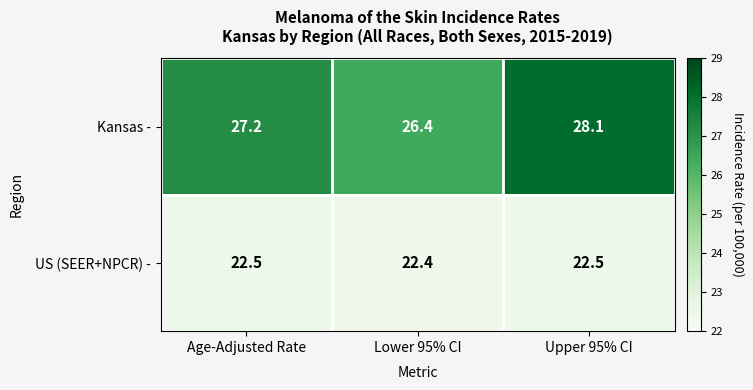

Reading right to left, what are all the values shown in this chart?

Kansas -: 28.1	26.4	27.2
US (SEER+NPCR) -: 22.5	22.4	22.5